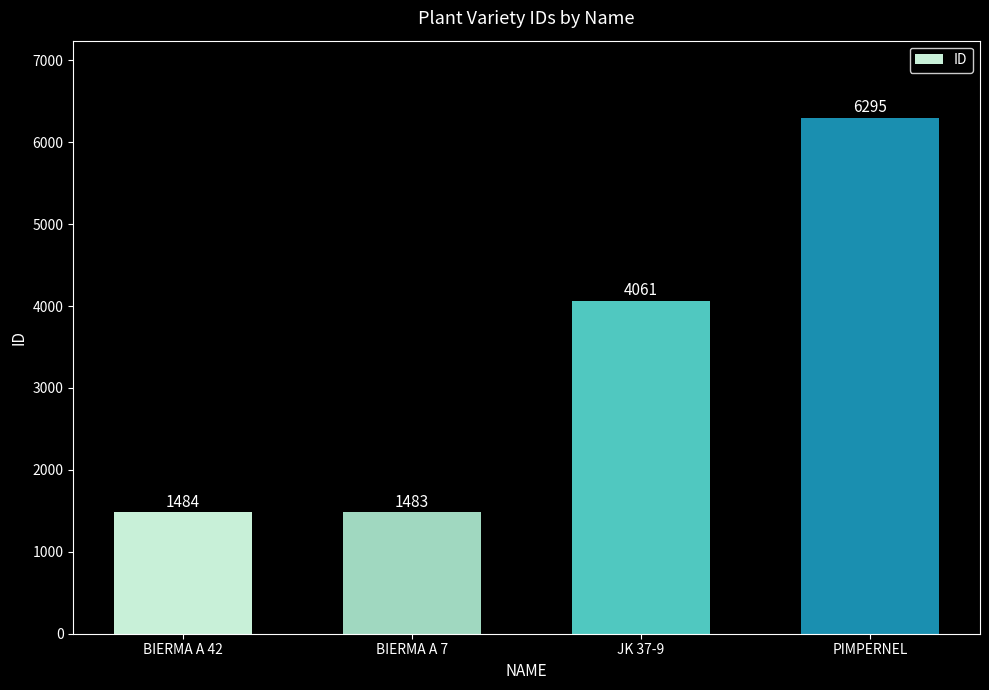

Which label corresponds to the smallest value in the chart?

BIERMA A 7